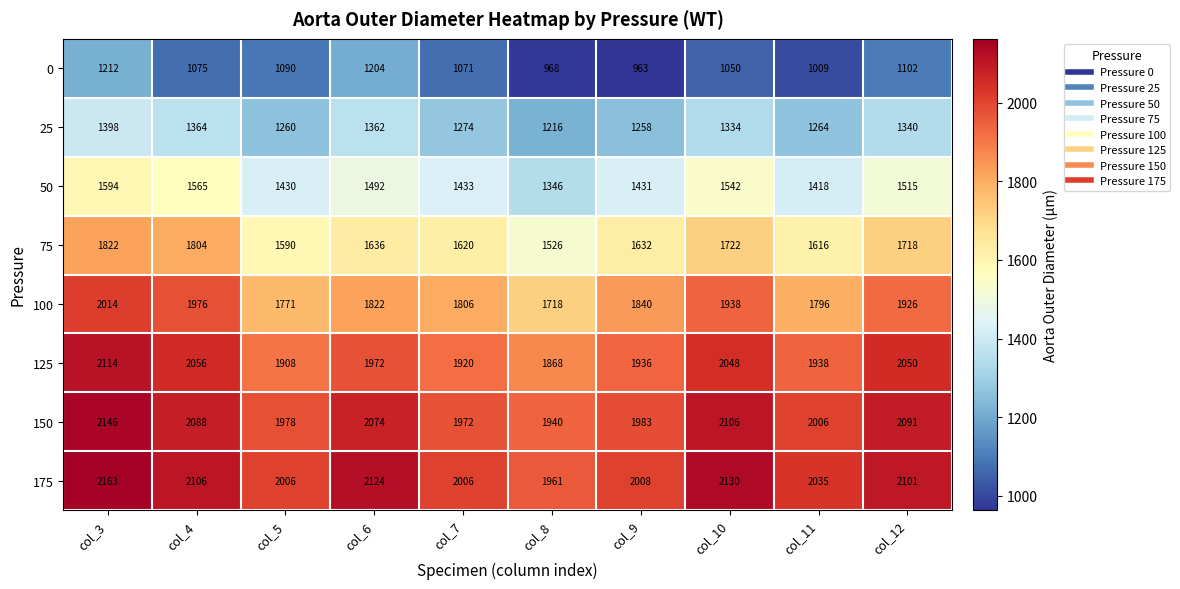

At which category does the chart reach its peak across all series?

col_3